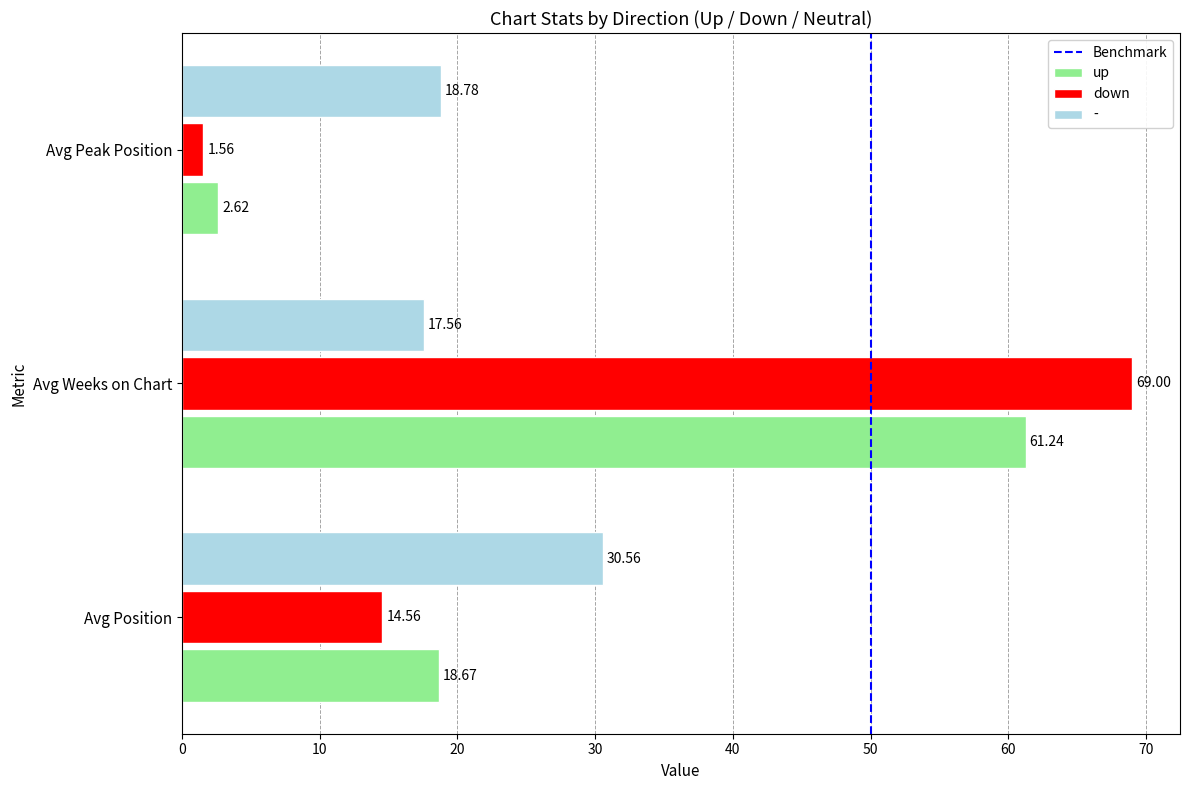

List the labels in order of down value, largest first.

Avg Weeks on Chart, Avg Position, Avg Peak Position